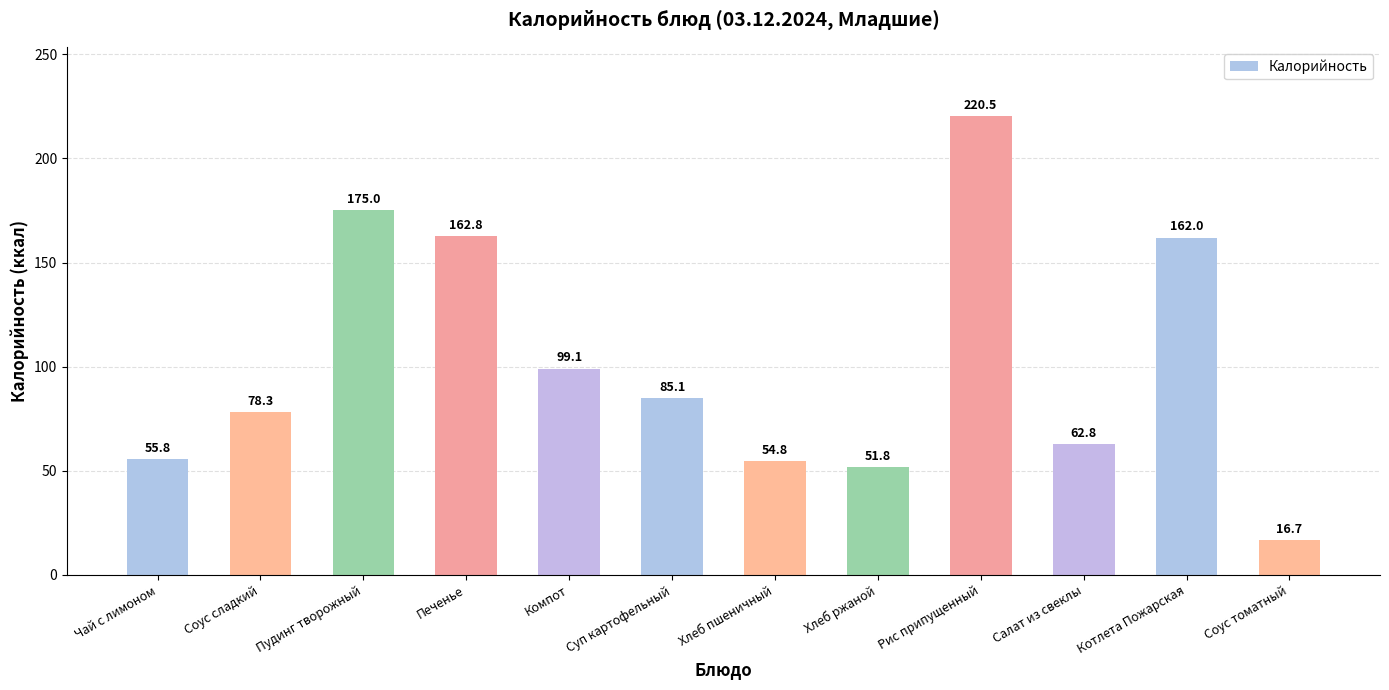

Reading left to right, what are all the values shown in this chart?

55.8	78.3	175.0	162.8	99.1	85.1	54.8	51.8	220.5	62.8	162.0	16.7